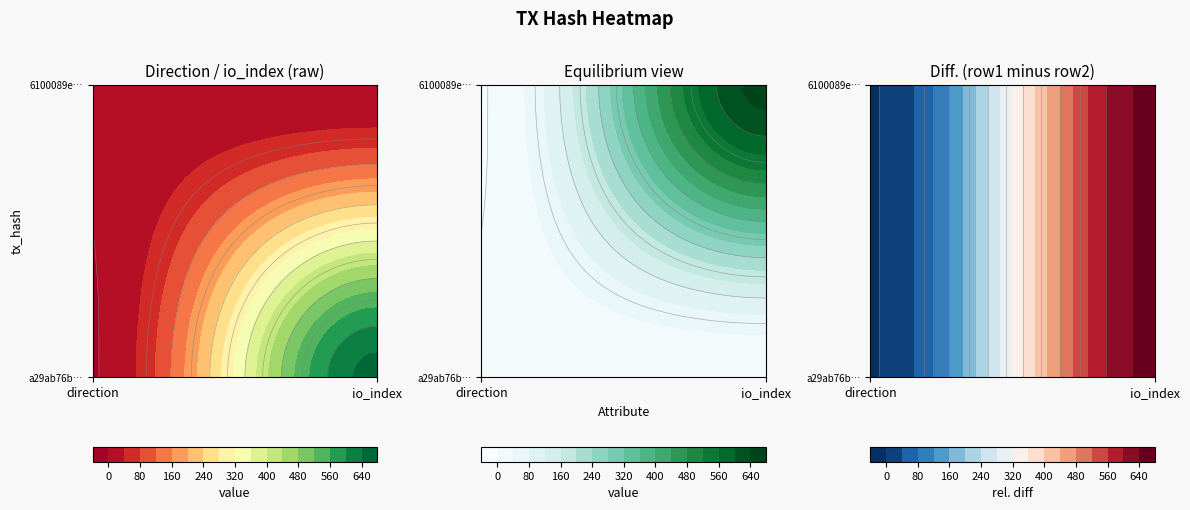

Rank the categories by 6100089e131e1724a5c4b61dbf4160670f24030 value from highest to lowest.

1, 0